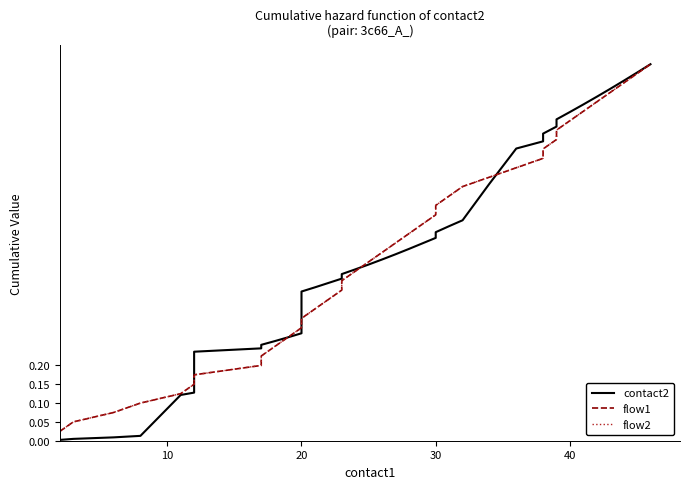

Reading left to right, list all the values displayed in this chart.

contact2: 0.0	0.0	0.0	0.0	0.1	0.1	0.2	0.2	0.3	0.3	0.3	0.3	0.4	0.4	0.4	0.4	0.4	0.5	0.5	0.5	0.5	0.5	0.5	0.5	0.6	0.6	0.6	0.7	0.8	0.8	0.8	0.8	0.9	0.9	0.9	0.9	0.9	1.0	1.0	1.0
flow1: 0.0	0.1	0.1	0.1	0.1	0.1	0.2	0.2	0.2	0.2	0.3	0.3	0.3	0.3	0.4	0.4	0.4	0.5	0.5	0.5	0.5	0.6	0.6	0.6	0.6	0.7	0.7	0.7	0.7	0.8	0.8	0.8	0.8	0.8	0.9	0.9	0.9	0.9	1.0	1.0
flow2: 0.0	0.1	0.1	0.1	0.1	0.1	0.2	0.2	0.2	0.2	0.3	0.3	0.3	0.3	0.4	0.4	0.4	0.5	0.5	0.5	0.5	0.6	0.6	0.6	0.6	0.7	0.7	0.7	0.7	0.8	0.8	0.8	0.8	0.8	0.9	0.9	0.9	0.9	1.0	1.0